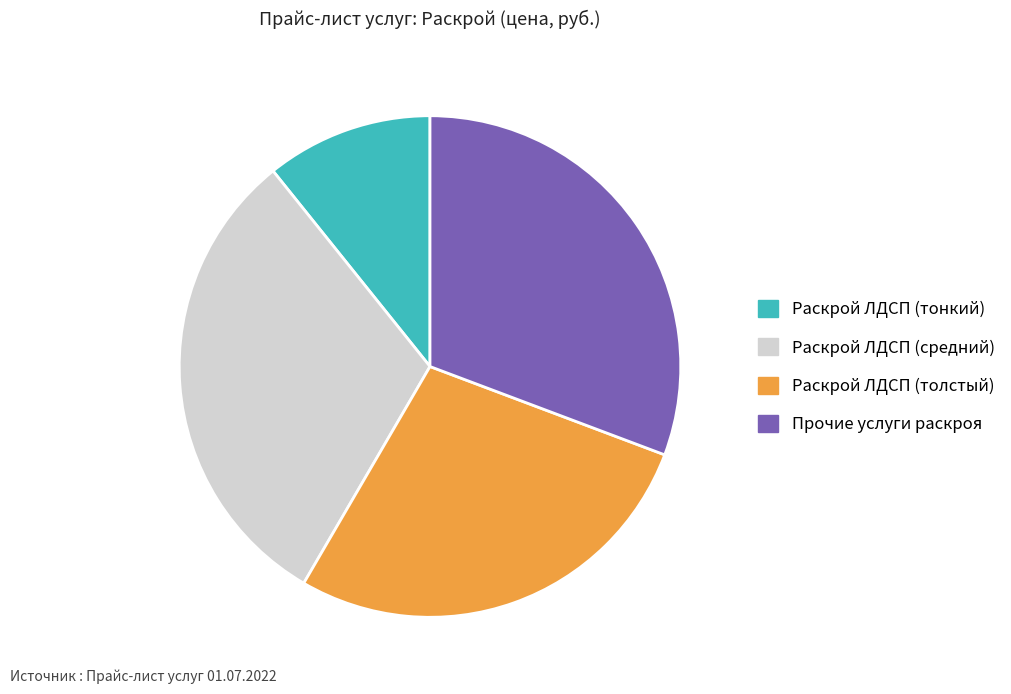

How many slices are in this pie chart?

4